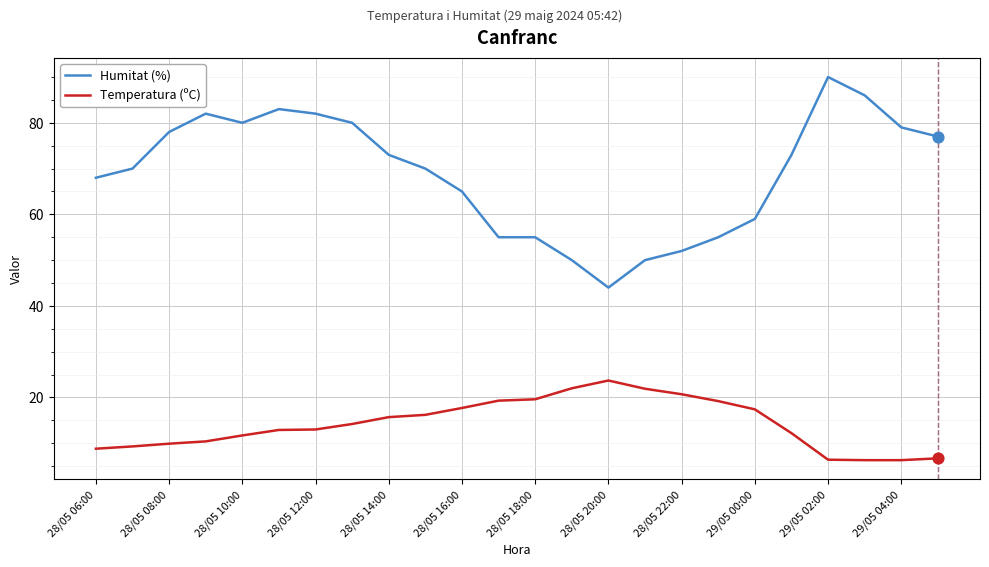

Which series has the largest total across all categories?

Humitat (%)